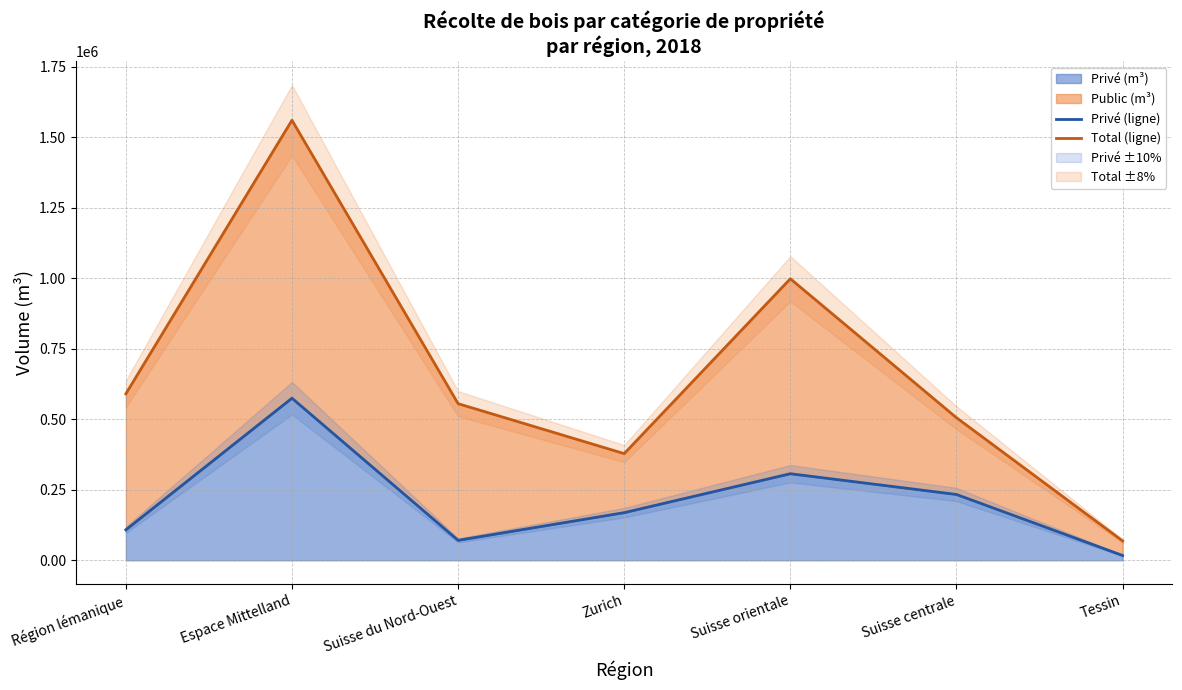

At which category is the sum across all series the highest?

Espace Mittelland